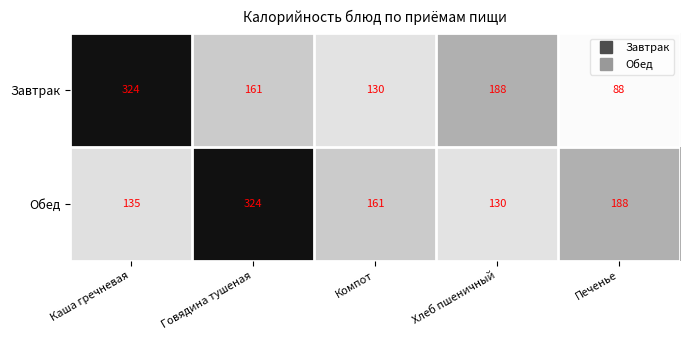

Reading left to right, what are all the values shown in this chart?

Завтрак: Каша гречневая=324	Говядина тушеная=161	Компот=130	Хлеб пшеничный=188	Печенье=88
Обед: Каша гречневая=135	Говядина тушеная=324	Компот=161	Хлеб пшеничный=130	Печенье=188